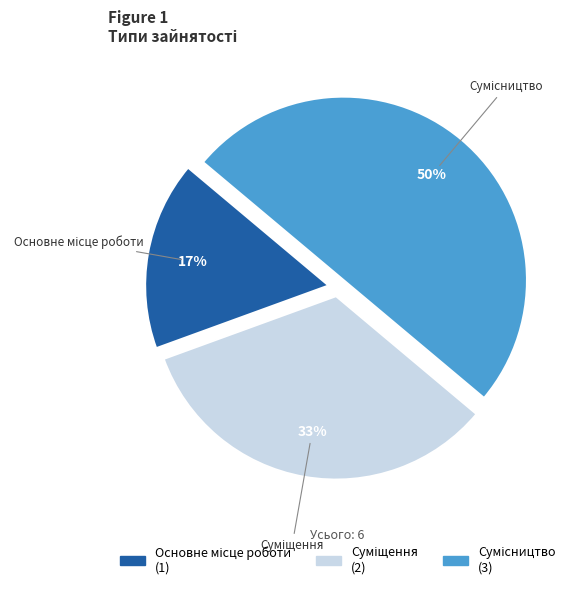

To the nearest percent, what is the average slice percentage?

33%